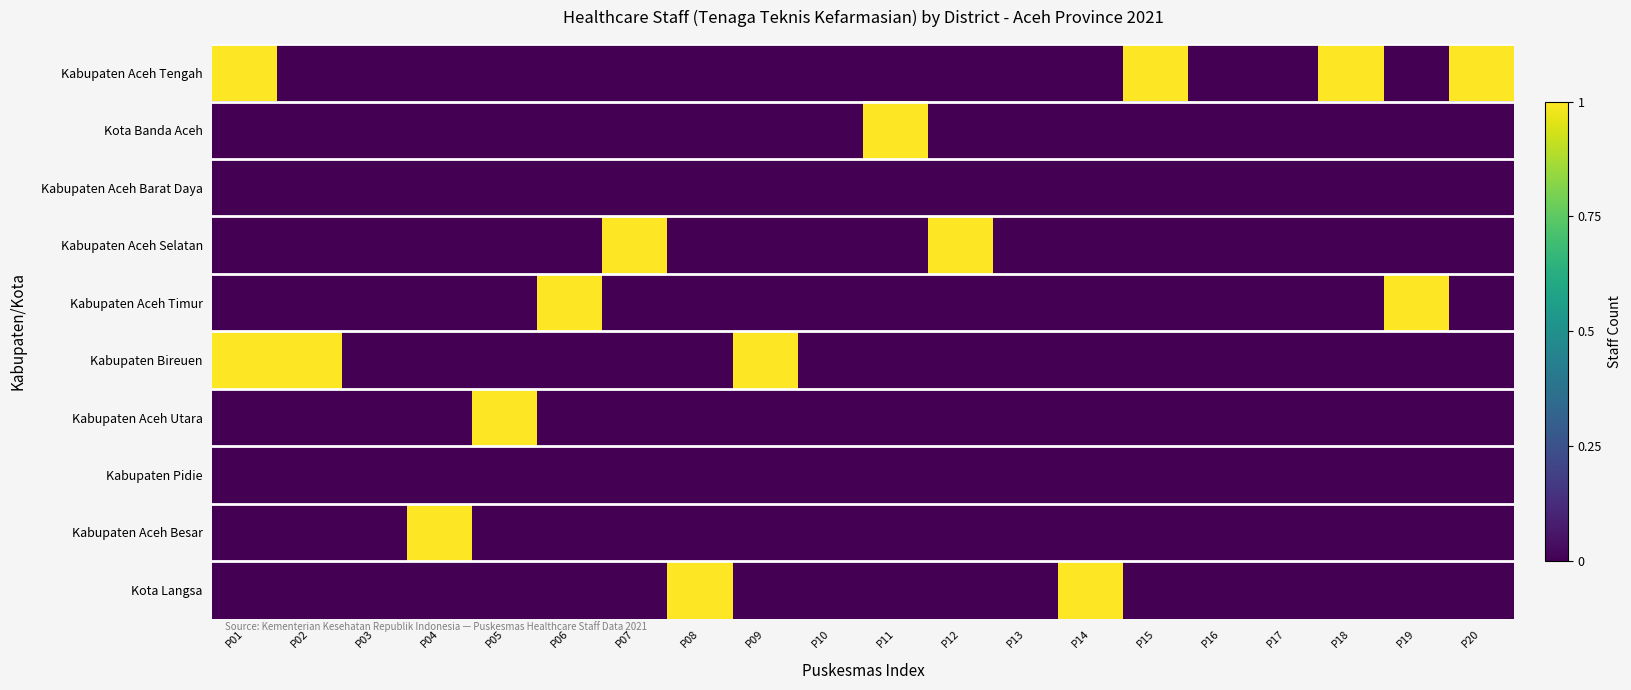

Reading left to right, transcribe all the data shown in this chart.

Kabupaten Aceh Tengah: P01=1	P02=0	P03=0	P04=0	P05=0	P06=0	P07=0	P08=0	P09=0	P10=0	P11=0	P12=0	P13=0	P14=0	P15=1	P16=0	P17=0	P18=1	P19=0	P20=1
Kota Banda Aceh: P01=0	P02=0	P03=0	P04=0	P05=0	P06=0	P07=0	P08=0	P09=0	P10=0	P11=1	P12=0	P13=0	P14=0	P15=0	P16=0	P17=0	P18=0	P19=0	P20=0
Kabupaten Aceh Barat Daya: P01=0	P02=0	P03=0	P04=0	P05=0	P06=0	P07=0	P08=0	P09=0	P10=0	P11=0	P12=0	P13=0	P14=0	P15=0	P16=0	P17=0	P18=0	P19=0	P20=0
Kabupaten Aceh Selatan: P01=0	P02=0	P03=0	P04=0	P05=0	P06=0	P07=1	P08=0	P09=0	P10=0	P11=0	P12=1	P13=0	P14=0	P15=0	P16=0	P17=0	P18=0	P19=0	P20=0
Kabupaten Aceh Timur: P01=0	P02=0	P03=0	P04=0	P05=0	P06=1	P07=0	P08=0	P09=0	P10=0	P11=0	P12=0	P13=0	P14=0	P15=0	P16=0	P17=0	P18=0	P19=1	P20=0
Kabupaten Bireuen: P01=1	P02=1	P03=0	P04=0	P05=0	P06=0	P07=0	P08=0	P09=1	P10=0	P11=0	P12=0	P13=0	P14=0	P15=0	P16=0	P17=0	P18=0	P19=0	P20=0
Kabupaten Aceh Utara: P01=0	P02=0	P03=0	P04=0	P05=1	P06=0	P07=0	P08=0	P09=0	P10=0	P11=0	P12=0	P13=0	P14=0	P15=0	P16=0	P17=0	P18=0	P19=0	P20=0
Kabupaten Pidie: P01=0	P02=0	P03=0	P04=0	P05=0	P06=0	P07=0	P08=0	P09=0	P10=0	P11=0	P12=0	P13=0	P14=0	P15=0	P16=0	P17=0	P18=0	P19=0	P20=0
Kabupaten Aceh Besar: P01=0	P02=0	P03=0	P04=1	P05=0	P06=0	P07=0	P08=0	P09=0	P10=0	P11=0	P12=0	P13=0	P14=0	P15=0	P16=0	P17=0	P18=0	P19=0	P20=0
Kota Langsa: P01=0	P02=0	P03=0	P04=0	P05=0	P06=0	P07=0	P08=1	P09=0	P10=0	P11=0	P12=0	P13=0	P14=1	P15=0	P16=0	P17=0	P18=0	P19=0	P20=0